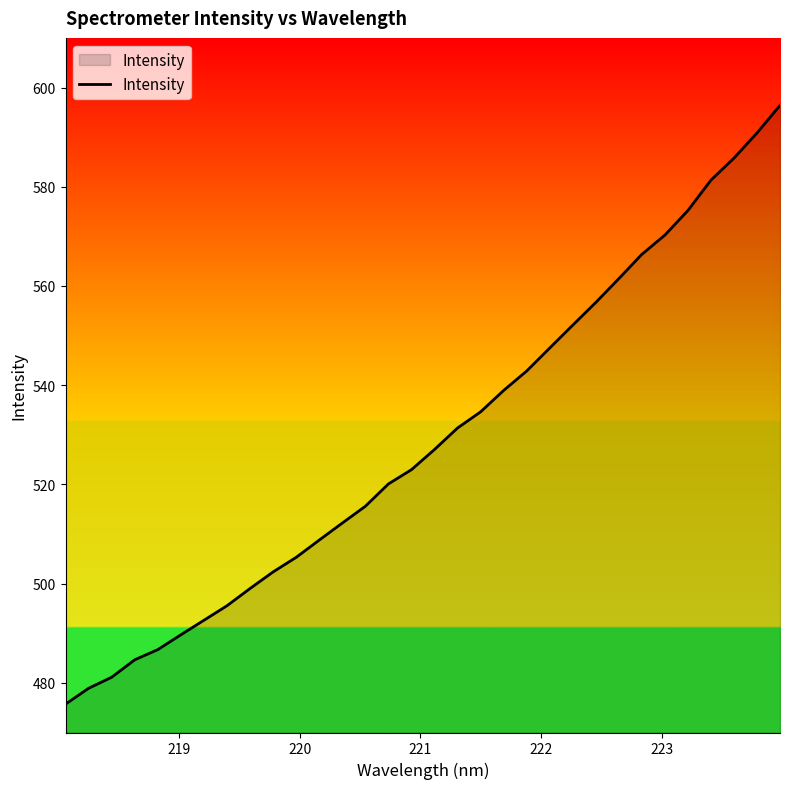

What is the minimum value shown in the chart?

475.7